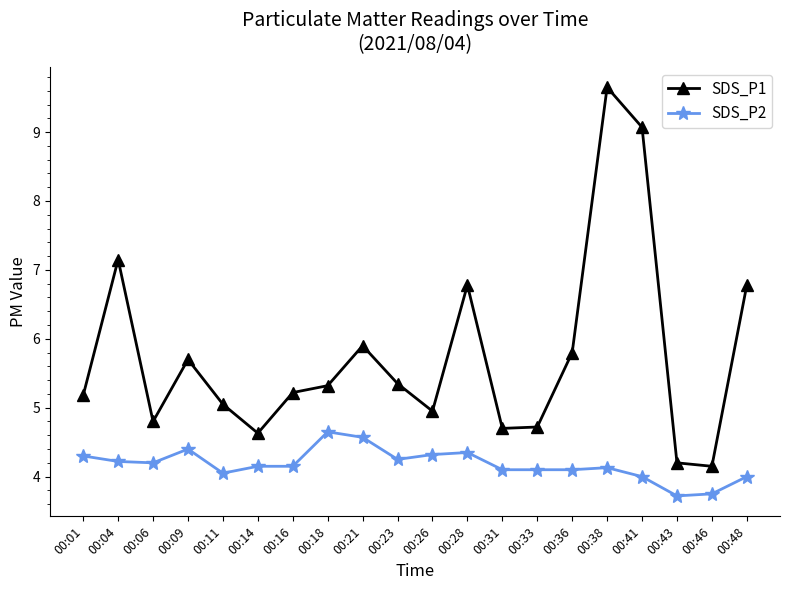

What is the average value of the SDS_P2 series?

4.2